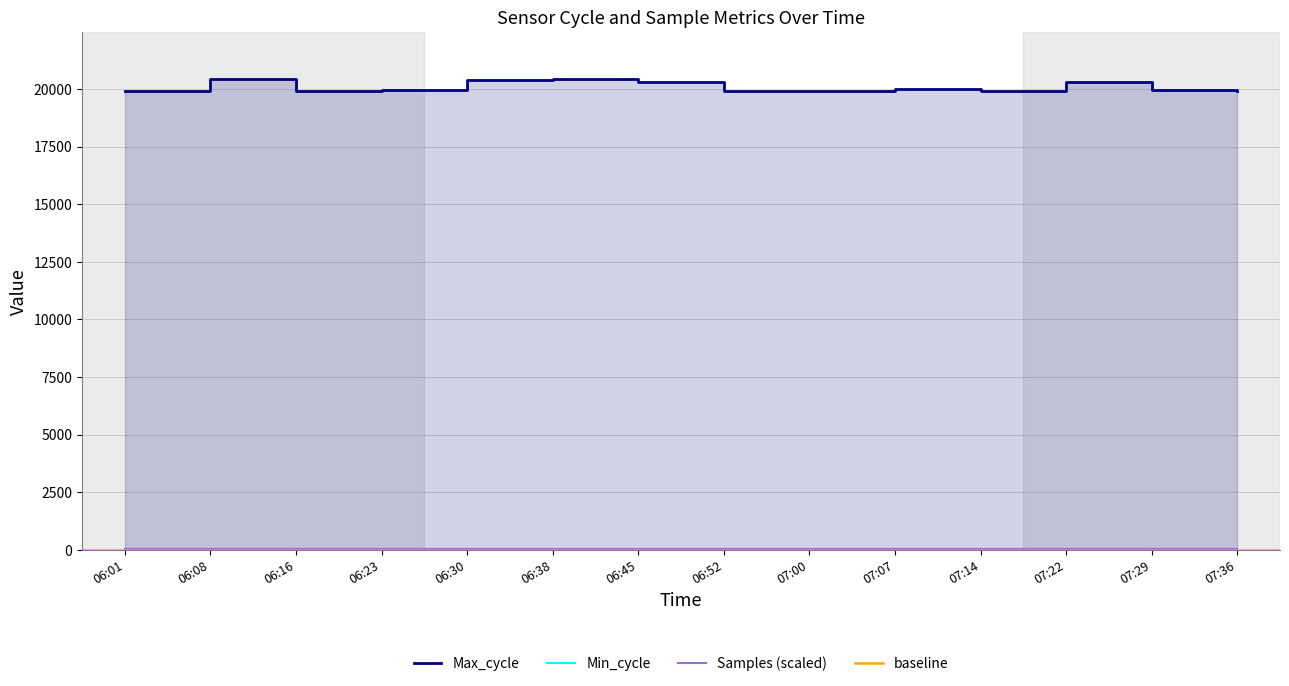

At how many categories does at least one series exceed 20210?

5